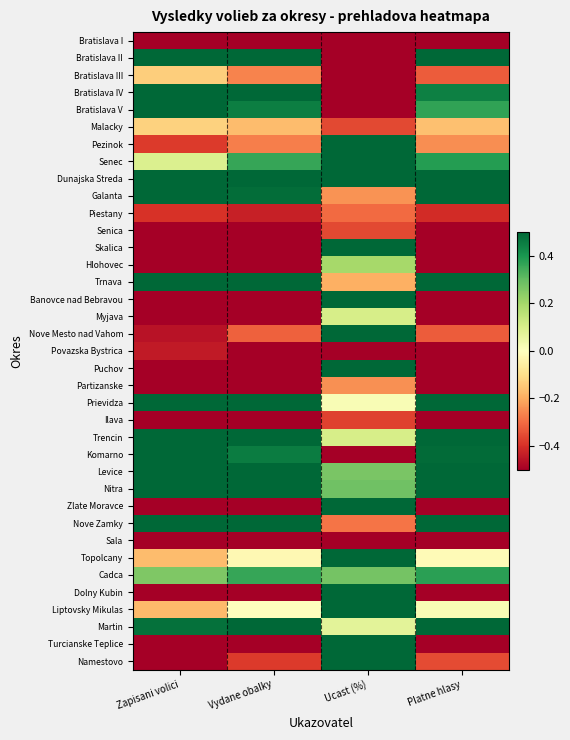

Rank the series by their maximum value, from highest to lowest.

Nitra, Turcianske Teplice, Nove Zamky, Dunajska Streda, Prievidza, Namestovo, Trnava, Bratislava II, Puchov, Bratislava V, Levice, Senec, Zlate Moravce, Trencin, Bratislava IV, Nove Mesto nad Vahom, Liptovsky Mikulas, Banovce nad Bebravou, Komarno, Dolny Kubin, Topolcany, Martin, Skalica, Pezinok, Galanta, Cadca, Hlohovec, Myjava, Malacky, Bratislava III, Partizanske, Piestany, Senica, Ilava, Povazska Bystrica, Sala, Bratislava I